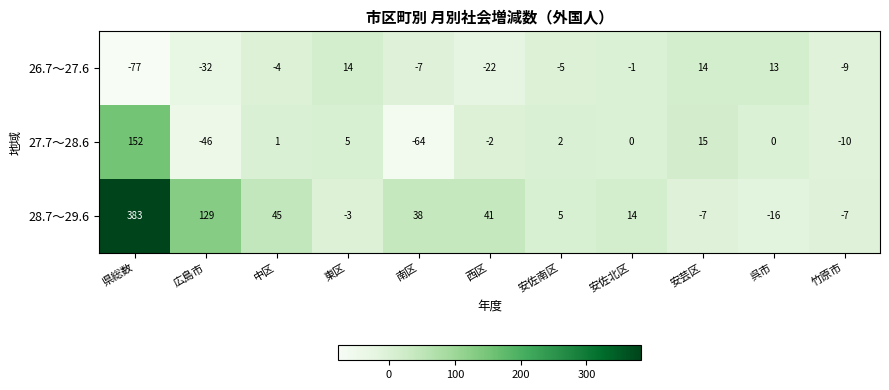

How many values in the 26.7～27.6 series are below -5?

5